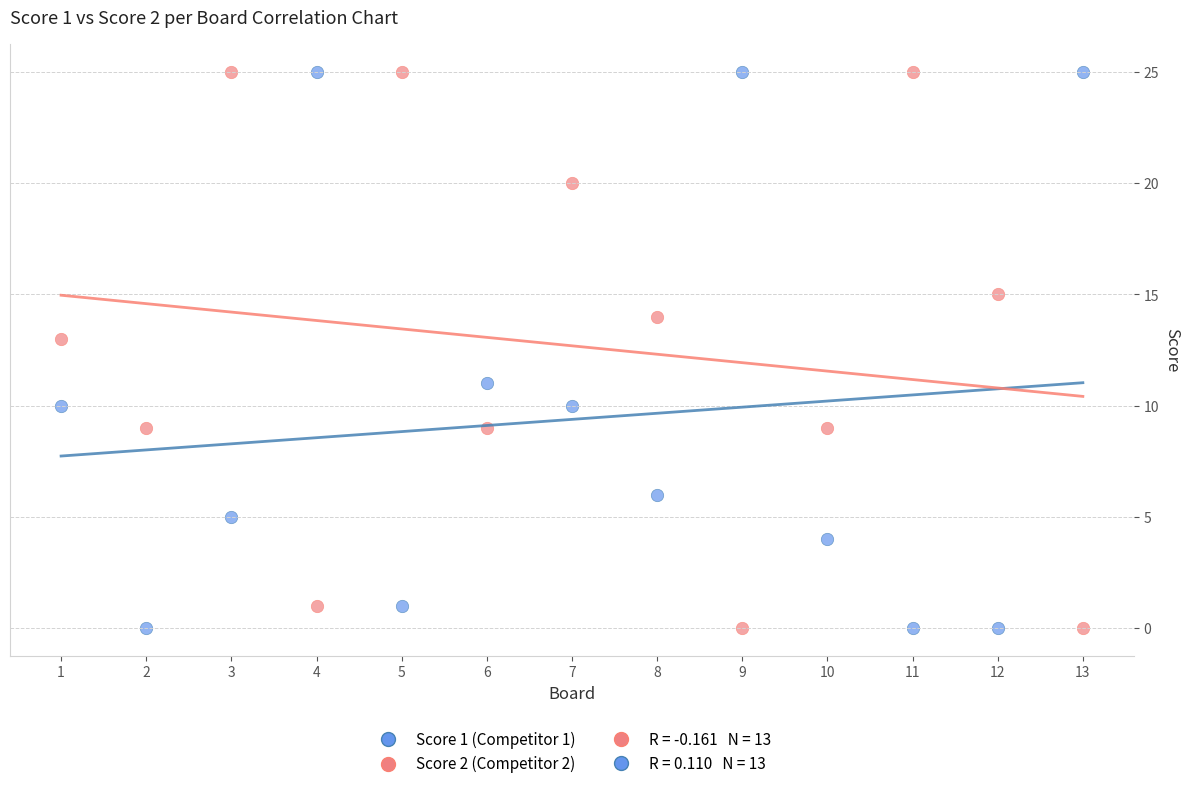

Across all data points, what is the range of X values (max minus min)?

12